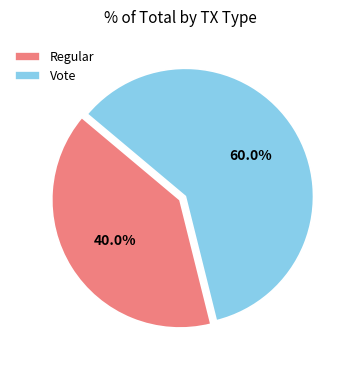

To the nearest percent, what is the difference between the Vote and Regular slice percentages?

20%